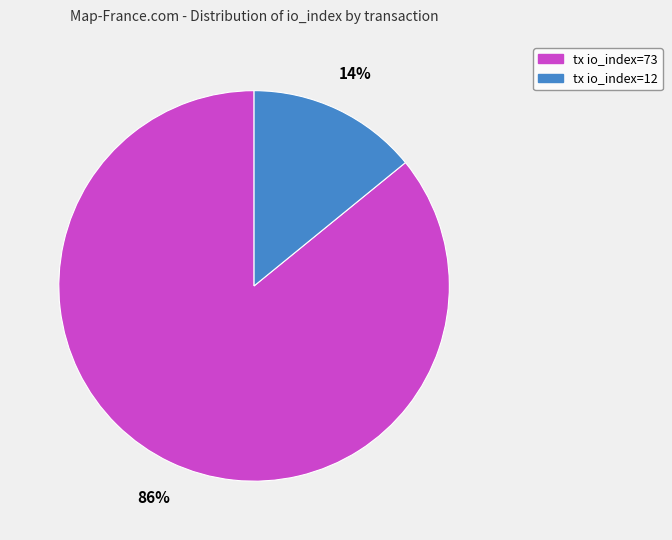

To the nearest percent, what is the difference between the tx io_index=73 and tx io_index=12 slice percentages?

72%